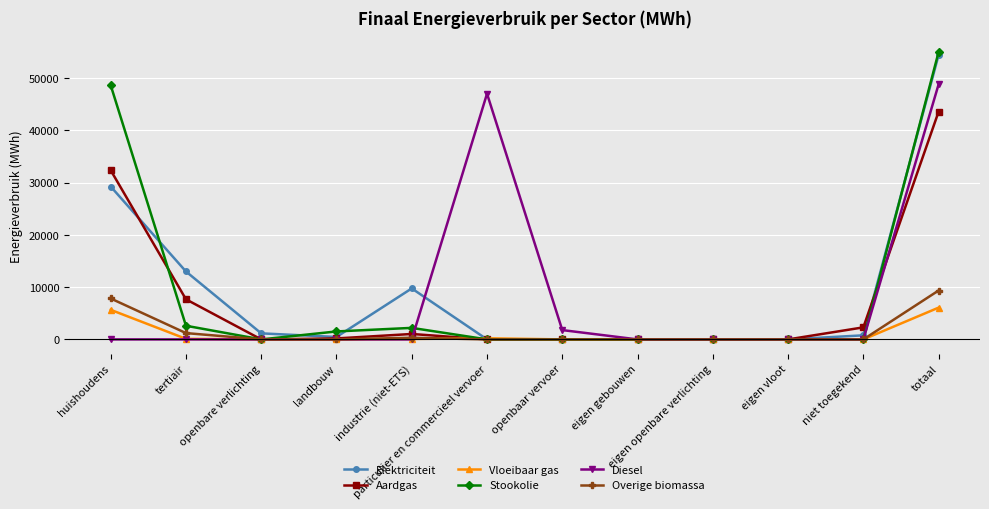

What is the label of the 1st point from the left?

huishoudens